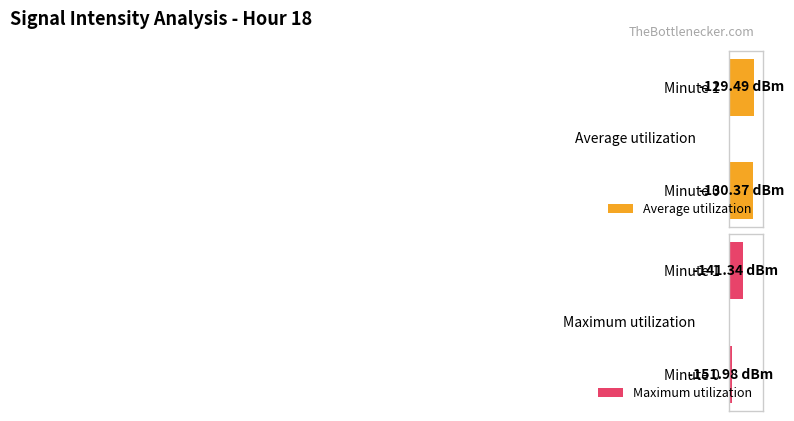

Between Minute 0 and Minute 1, which series saw the biggest shift?

Maximum utilization